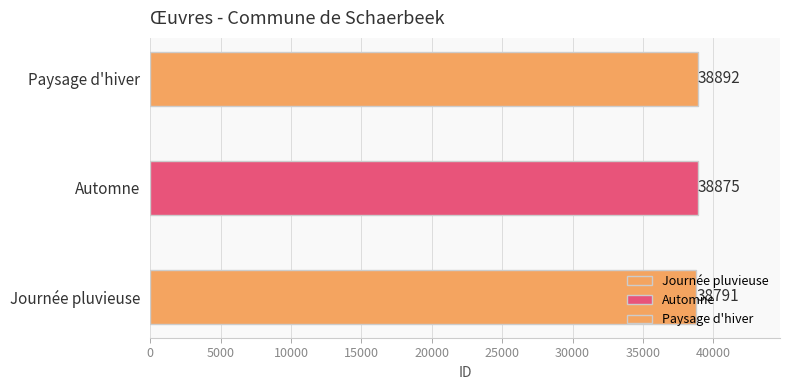

How many bars are there in total?

3